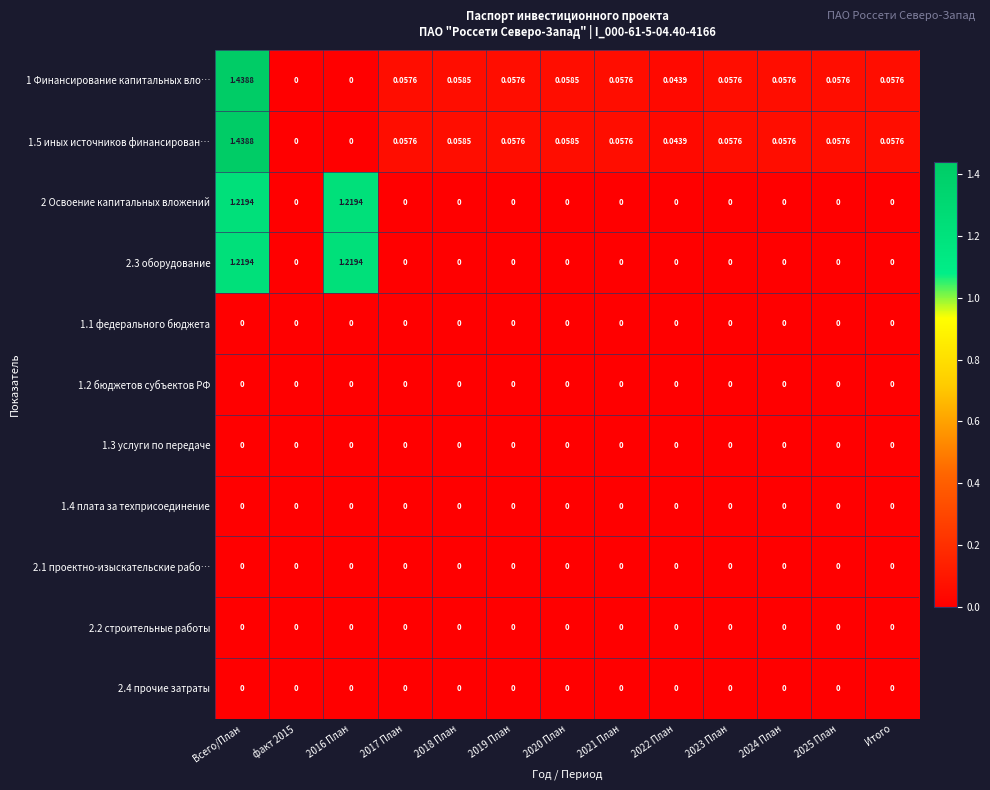

How many series are shown in this chart?

11